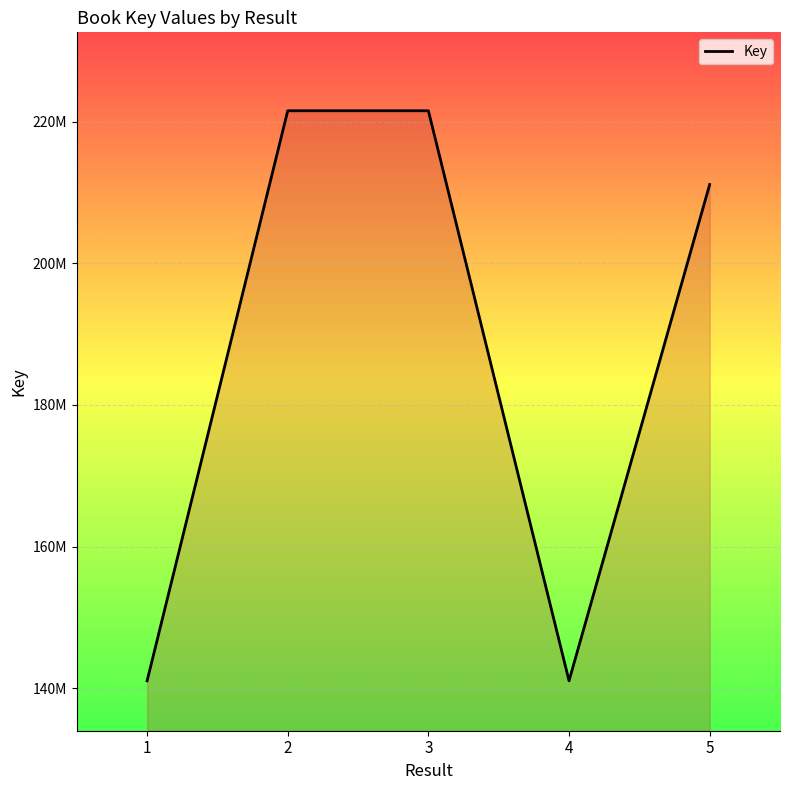

Approximately how many times larger is the value at 2 compared to 5?

1.0